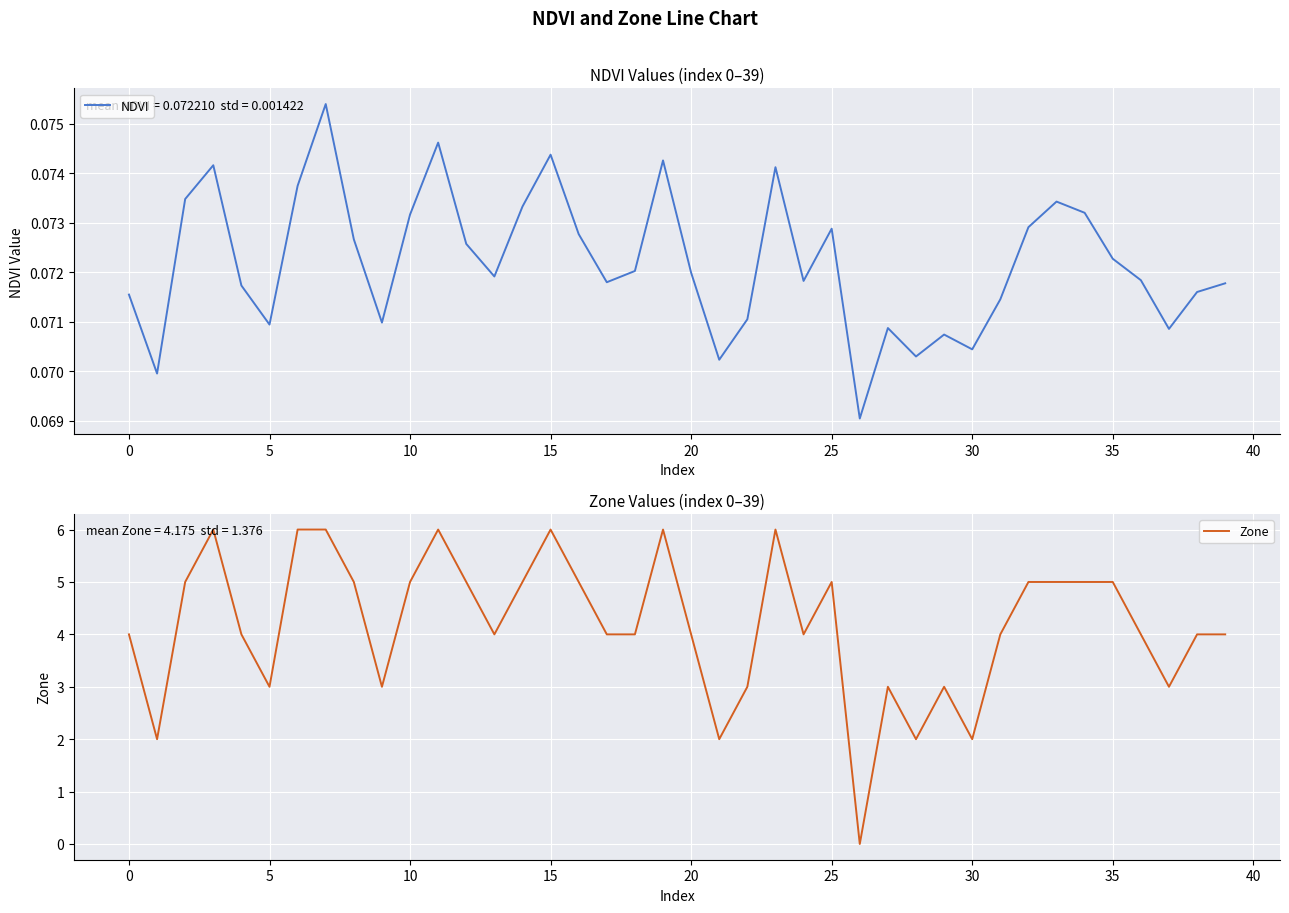

How many data points in Zone are above 4?

18